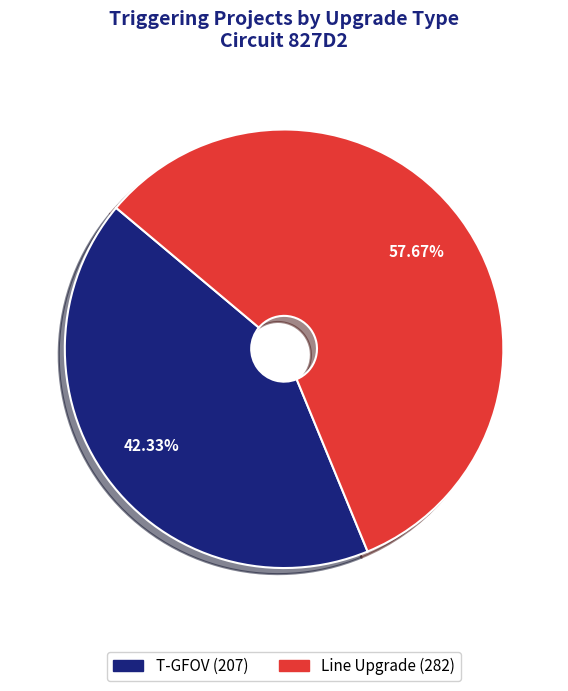

Is it true that Line Upgrade is 58% of the pie?

True